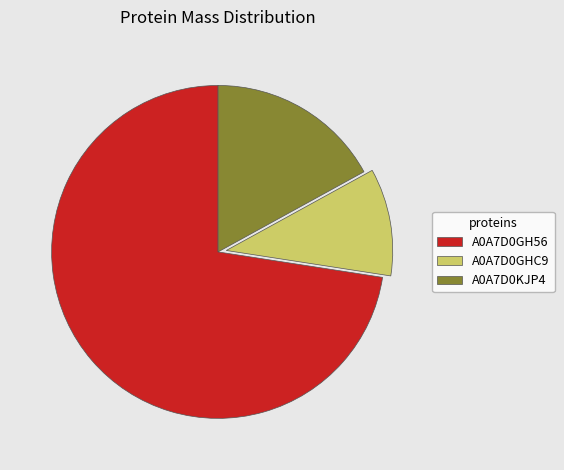

Which category has the smallest portion of the pie?

A0A7D0GHC9